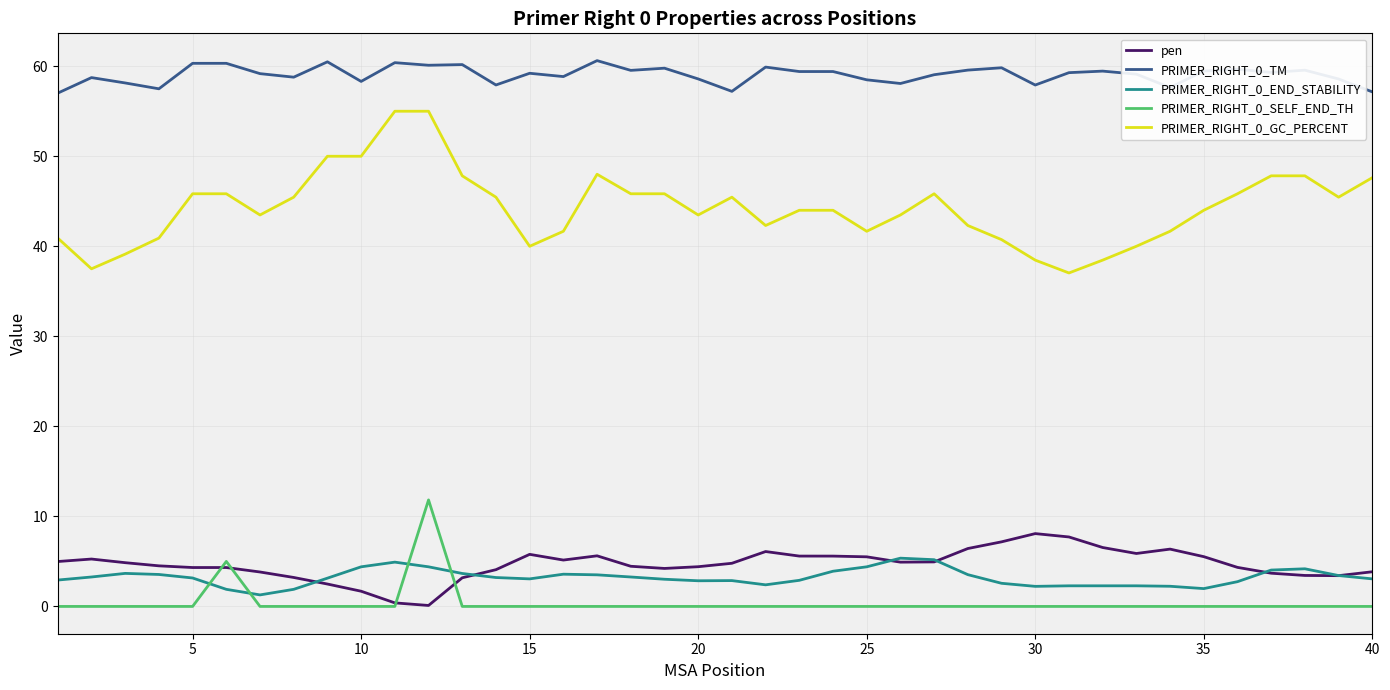

True or false: PRIMER_RIGHT_0_GC_PERCENT and PRIMER_RIGHT_0_SELF_END_TH cross at least once.

False